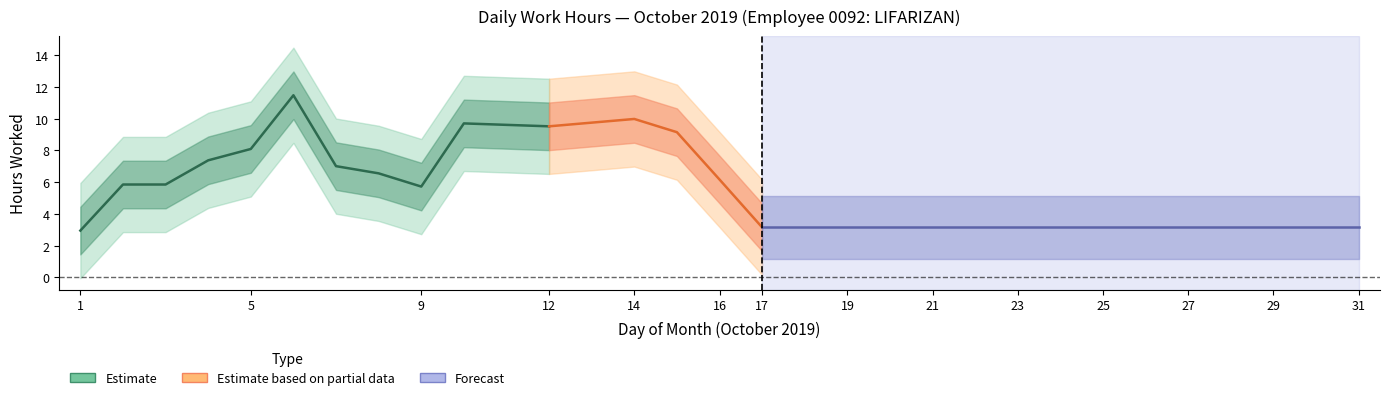

The chart shows a value of 9.0 at 15. True or false?

True